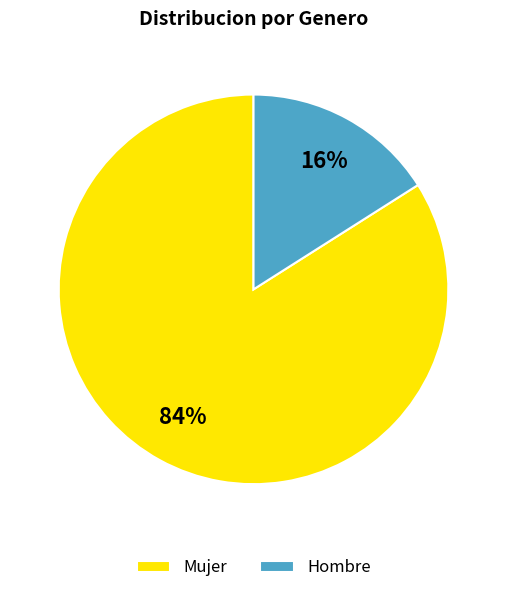

To the nearest percent, what percentage of the pie is Hombre?

16%